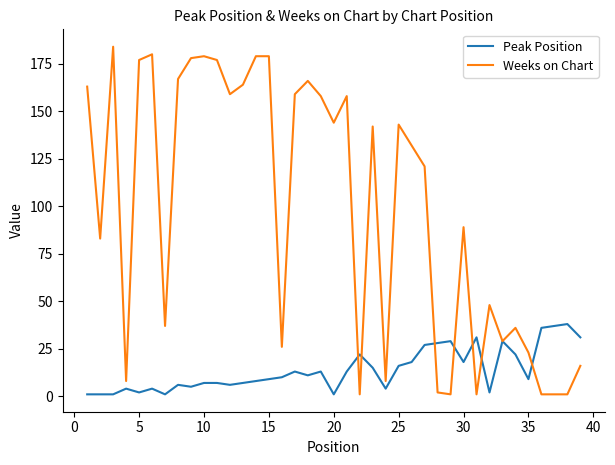

What is the maximum value shown in the chart?

184